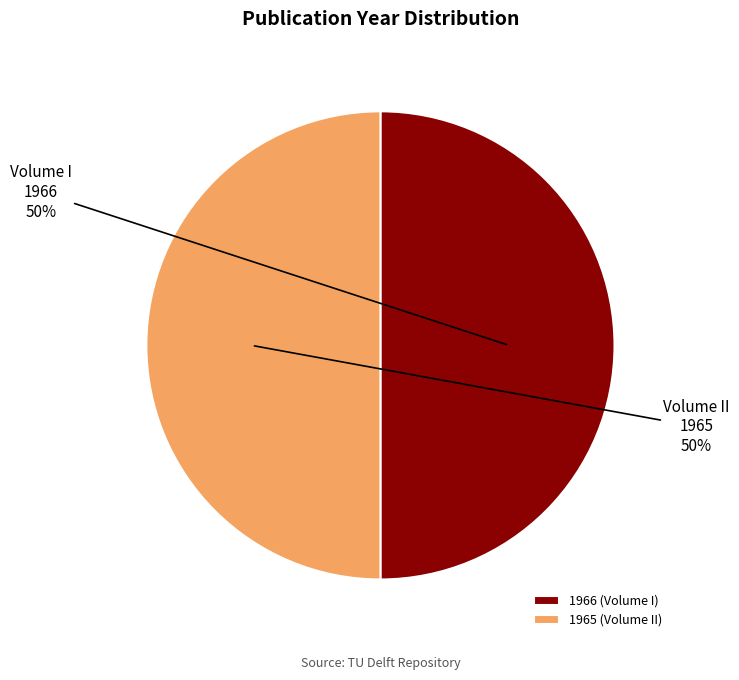

Approximately how many times larger is the value at 1965 (Volume II) compared to 1966 (Volume I)?

1.0